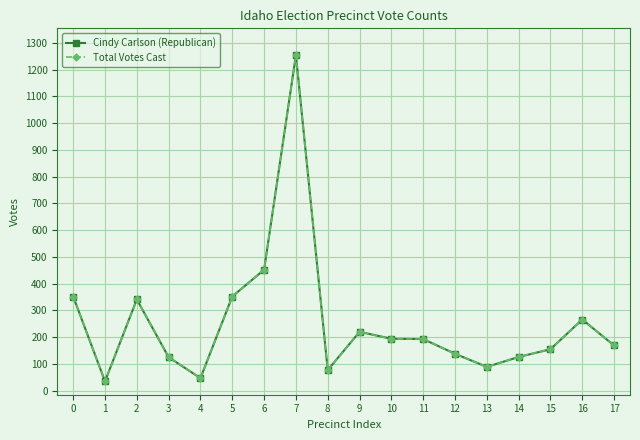

Does the chart have visible grid lines?

Yes